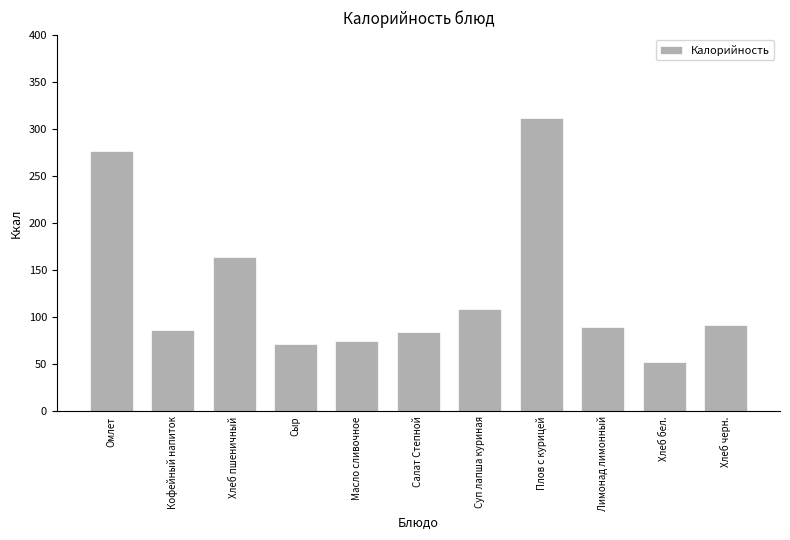

What is the sum of the values at Хлеб черн. and Плов с курицей?

404.0